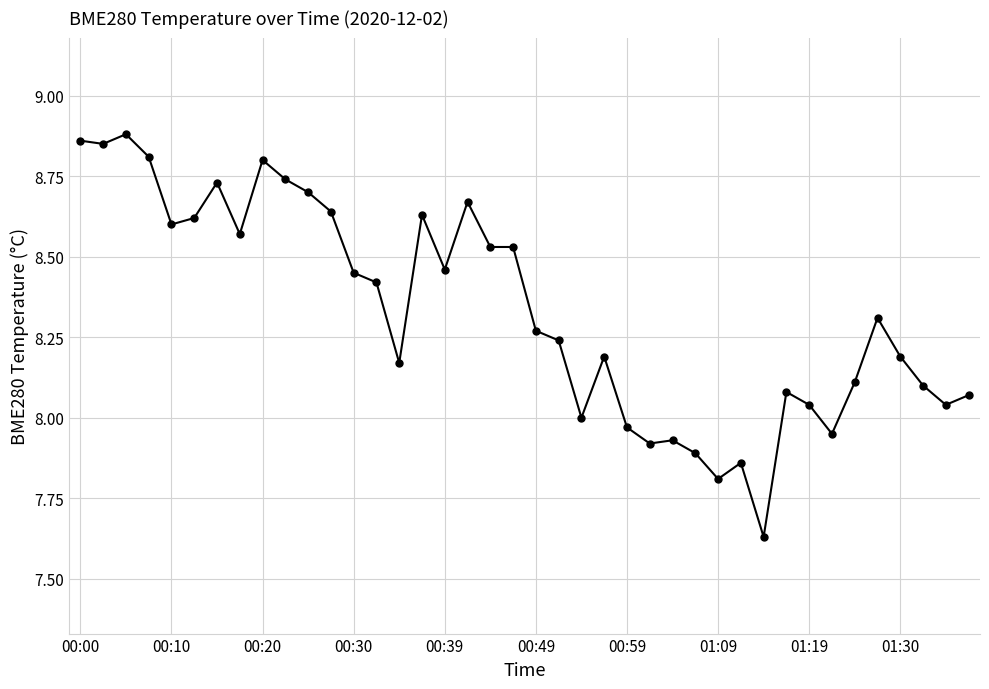

What is the difference between the second highest and minimum values?

1.2